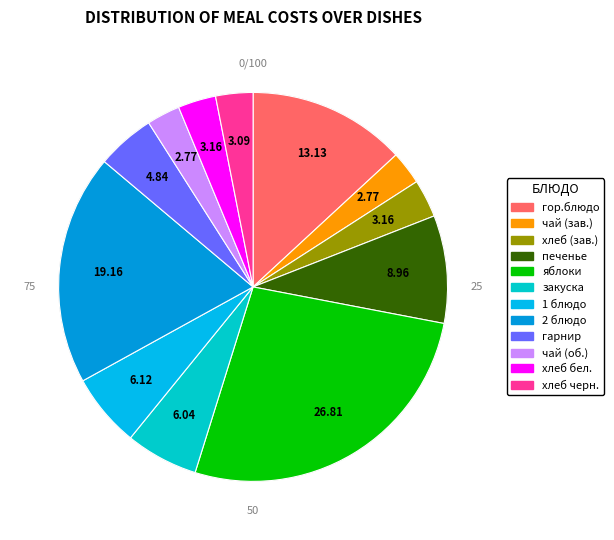

How many segments does this pie chart have?

12